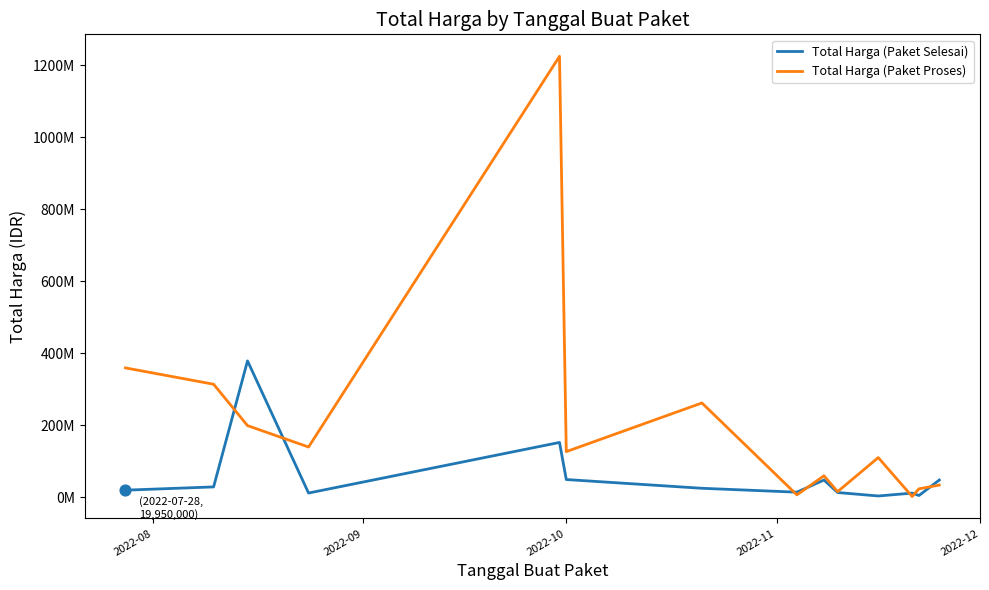

Does the chart have visible grid lines?

No